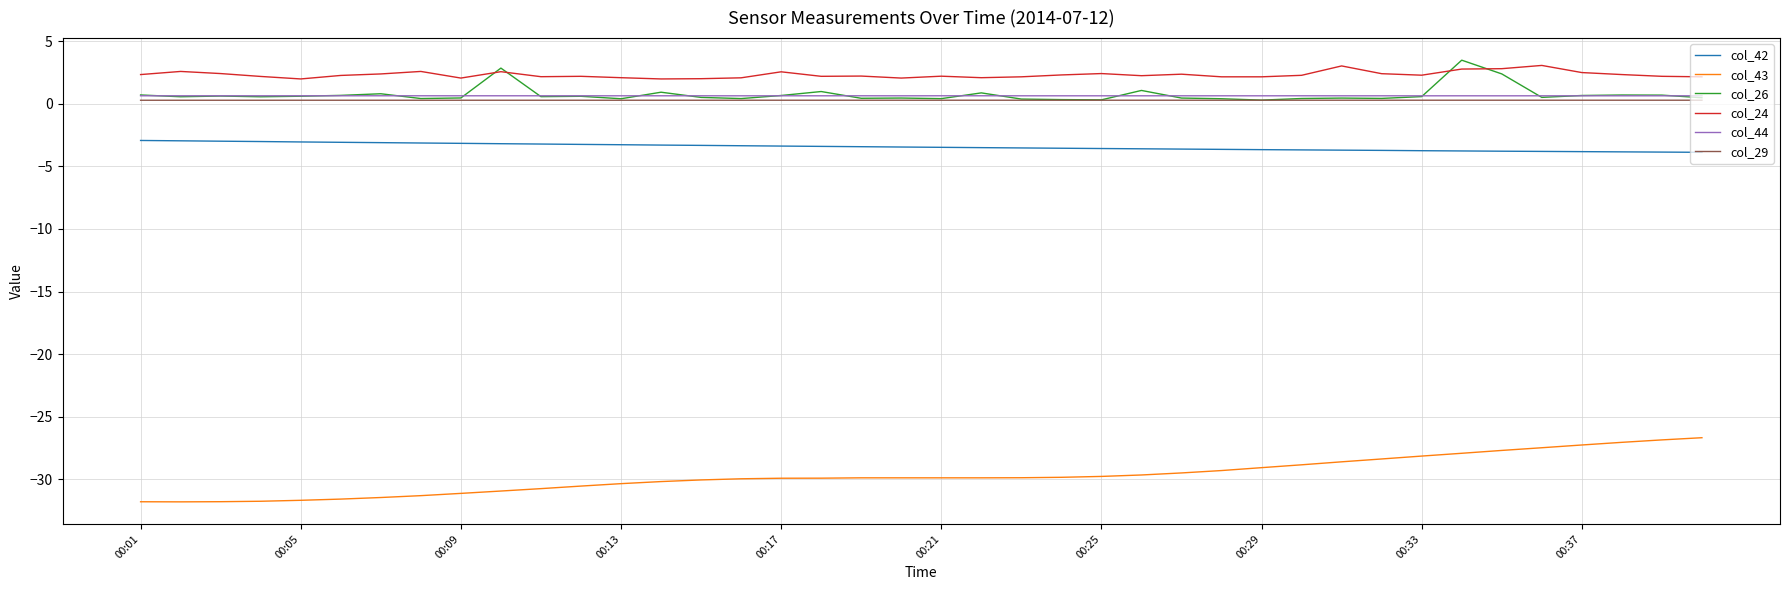

Which series has the largest total across all categories?

col_24